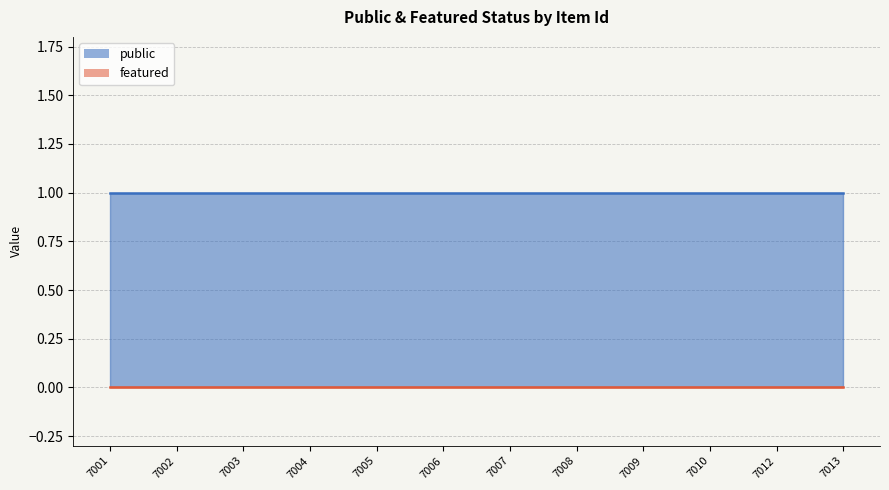

Reading right to left, list all the values displayed in this chart.

public: 1	1	1	1	1	1	1	1	1	1	1	1
featured: 0	0	0	0	0	0	0	0	0	0	0	0